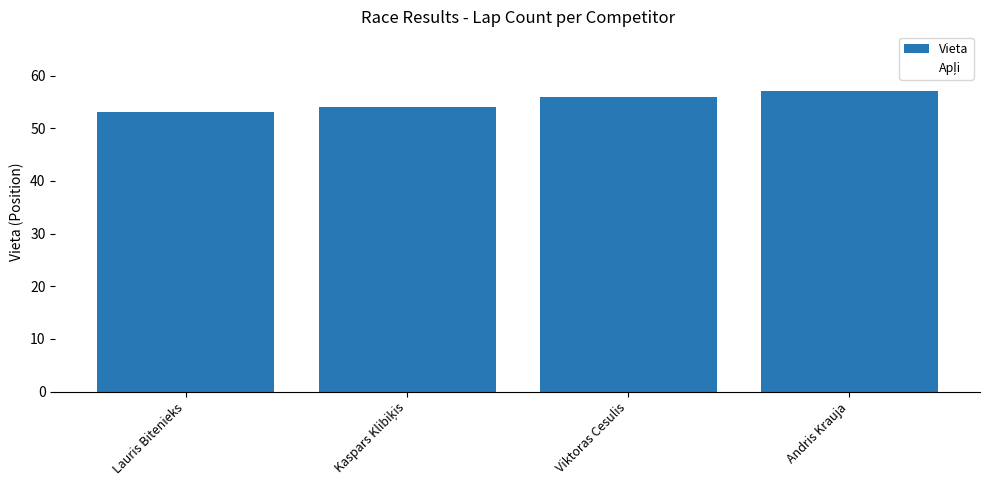

Does the chart contain any negative values?

No